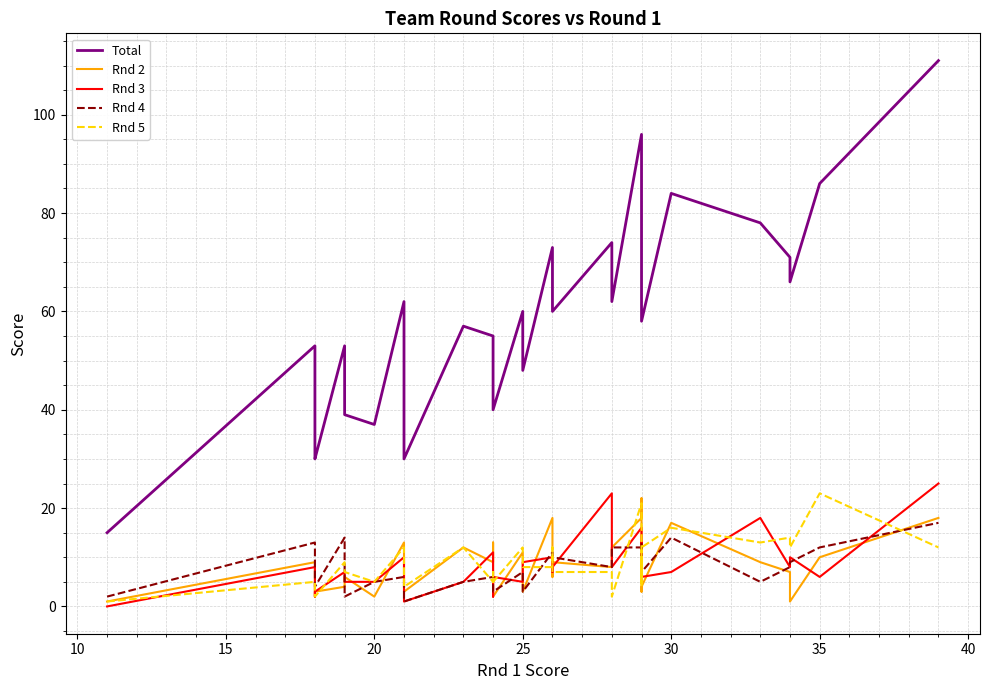

How many distinct data groups are displayed?

5